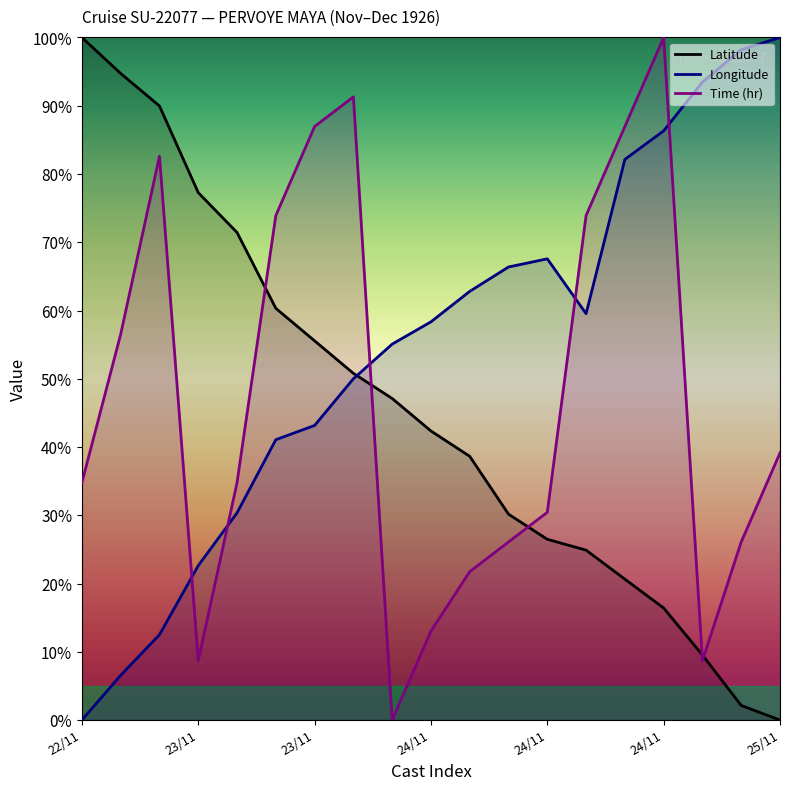

What is the spread (max minus min) of values at 24/11?

68.6